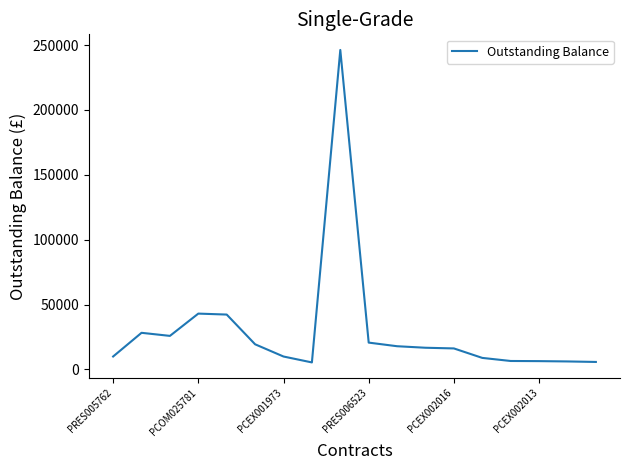

What is the difference between the maximum and minimum values?

240753.0